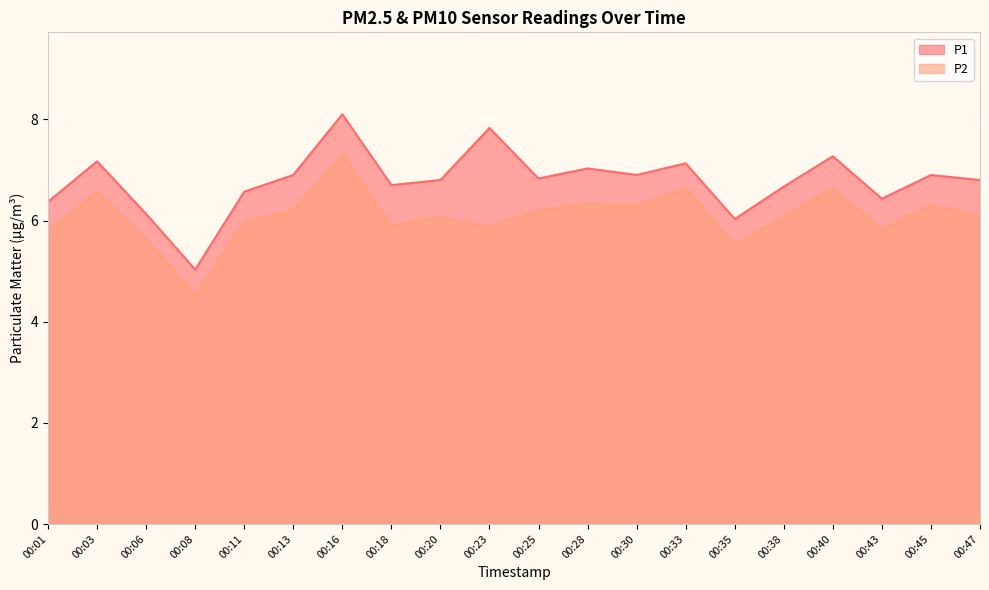

What is the value of the P1 point at the 13th from the left?

6.9